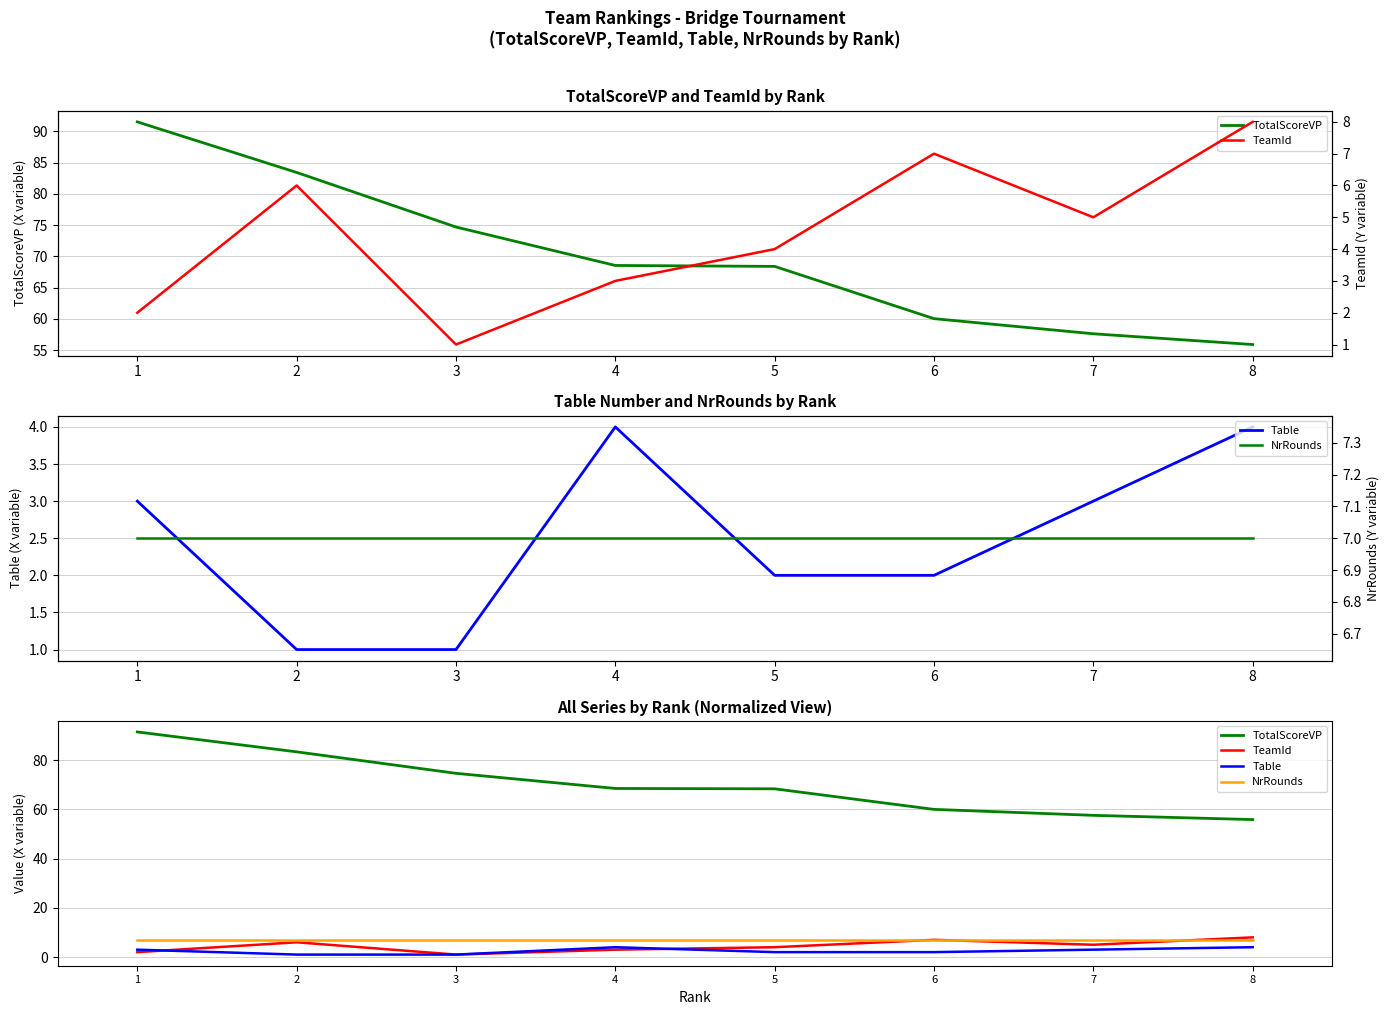

The value of TotalScoreVP at 1 is 91.5. True or false?

True